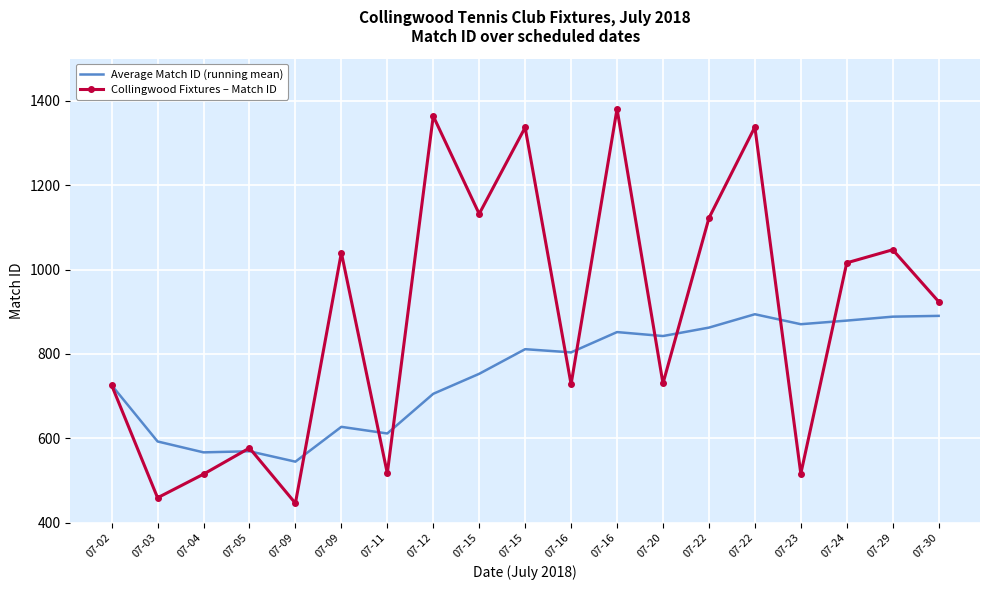

How many values in the Collingwood Fixtures – Match ID series are below 924?

9